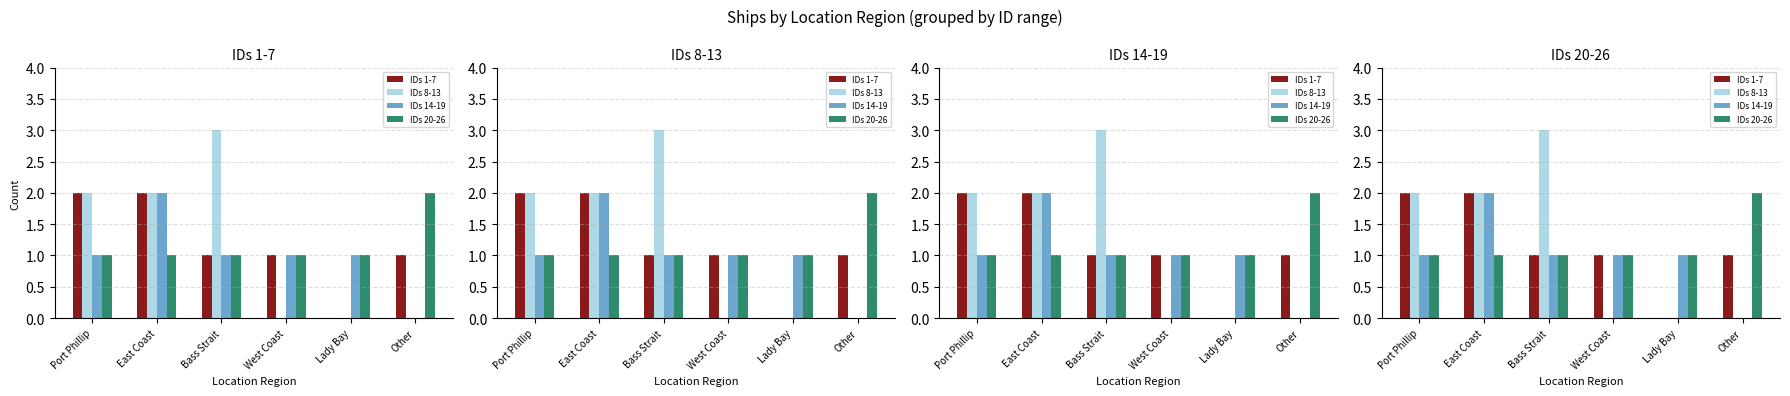

What position from the left is West Coast?

4